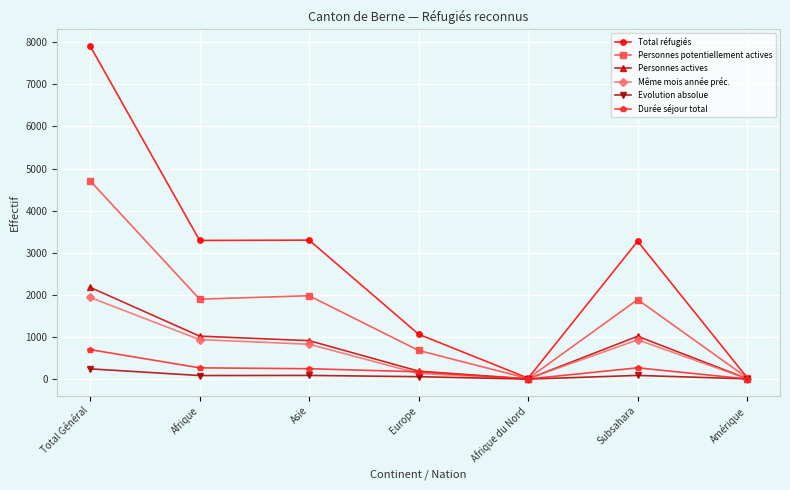

At which label is Personnes potentiellement actives closest to 2360?

Asie